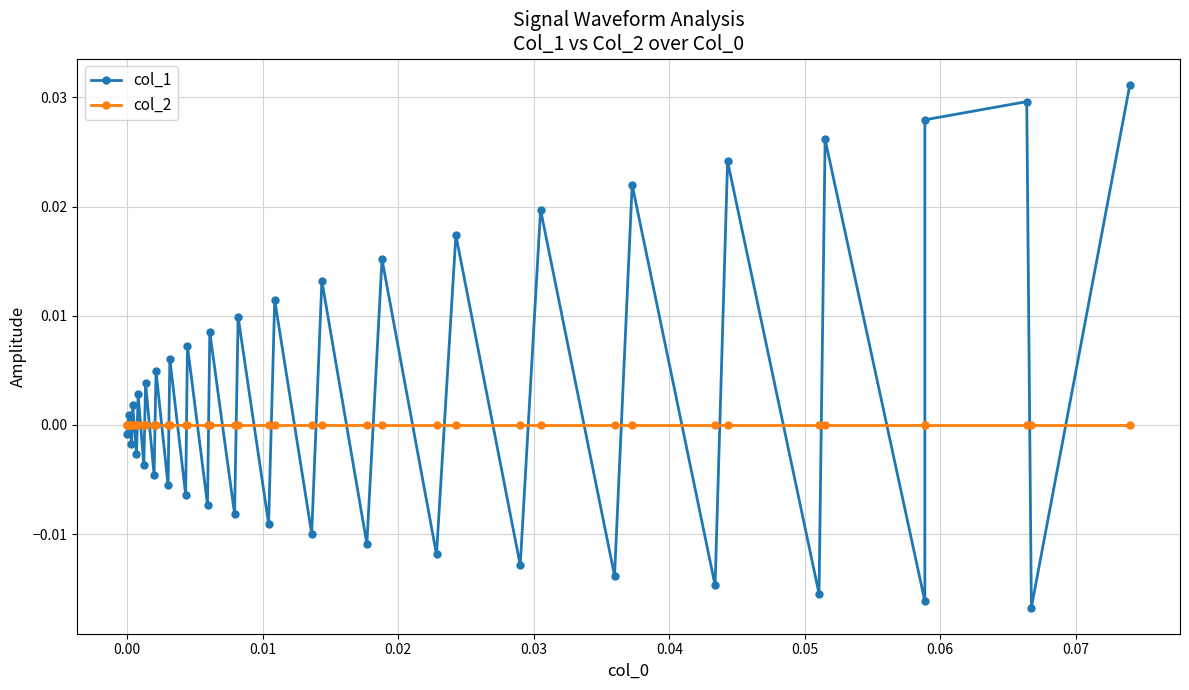

True or false: col_2 has more than 0 interior local peaks.

False